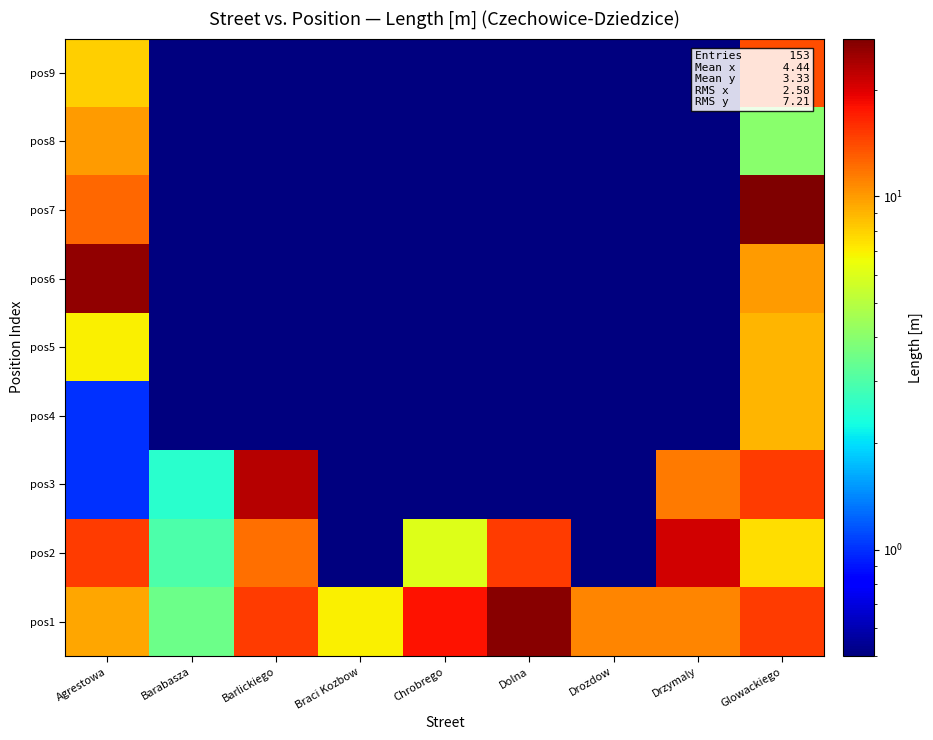

Reading left to right, transcribe all the data shown in this chart.

pos1: Agrestowa=9.5	Barabasza=3.5	Barlickiego=15.0	Braci Kozbow=7.0	Chrobrego=18.0	Dolna=27.0	Drozdow=11.0	Drzymaly=11.0	Glowackiego=15.0
pos2: Agrestowa=15.0	Barabasza=3.0	Barlickiego=12.0	Braci Kozbow=0.1	Chrobrego=6.0	Dolna=15.0	Drozdow=0.1	Drzymaly=21.0	Glowackiego=7.5
pos3: Agrestowa=1.0	Barabasza=2.5	Barlickiego=23.0	Braci Kozbow=0.1	Chrobrego=0.1	Dolna=0.1	Drozdow=0.1	Drzymaly=11.5	Glowackiego=15.0
pos4: Agrestowa=1.0	Barabasza=0.1	Barlickiego=0.1	Braci Kozbow=0.1	Chrobrego=0.1	Dolna=0.1	Drozdow=0.1	Drzymaly=0.1	Glowackiego=9.0
pos5: Agrestowa=7.0	Barabasza=0.1	Barlickiego=0.1	Braci Kozbow=0.1	Chrobrego=0.1	Dolna=0.1	Drozdow=0.1	Drzymaly=0.1	Glowackiego=9.0
pos6: Agrestowa=26.0	Barabasza=0.1	Barlickiego=0.1	Braci Kozbow=0.1	Chrobrego=0.1	Dolna=0.1	Drozdow=0.1	Drzymaly=0.1	Glowackiego=10.0
pos7: Agrestowa=12.5	Barabasza=0.1	Barlickiego=0.1	Braci Kozbow=0.1	Chrobrego=0.1	Dolna=0.1	Drozdow=0.1	Drzymaly=0.1	Glowackiego=28.0
pos8: Agrestowa=10.0	Barabasza=0.1	Barlickiego=0.1	Braci Kozbow=0.1	Chrobrego=0.1	Dolna=0.1	Drozdow=0.1	Drzymaly=0.1	Glowackiego=4.0
pos9: Agrestowa=8.0	Barabasza=0.1	Barlickiego=0.1	Braci Kozbow=0.1	Chrobrego=0.1	Dolna=0.1	Drozdow=0.1	Drzymaly=0.1	Glowackiego=14.0